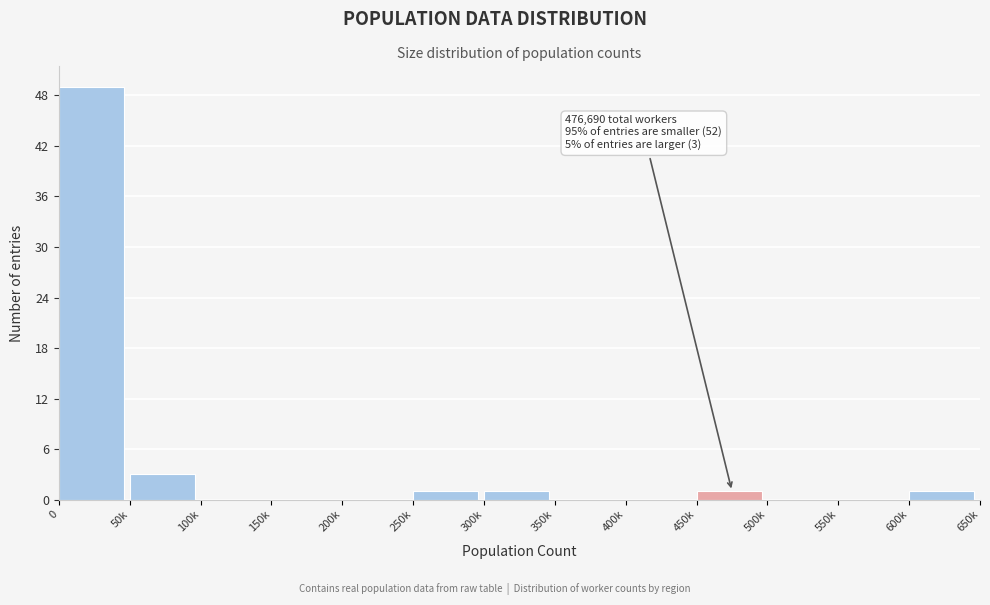

Reading left to right, list all the values displayed in this chart.

0=49	50k=3	100k=0	150k=0	200k=0	250k=1	300k=1	350k=0	400k=0	450k=1	500k=0	550k=0	600k=1